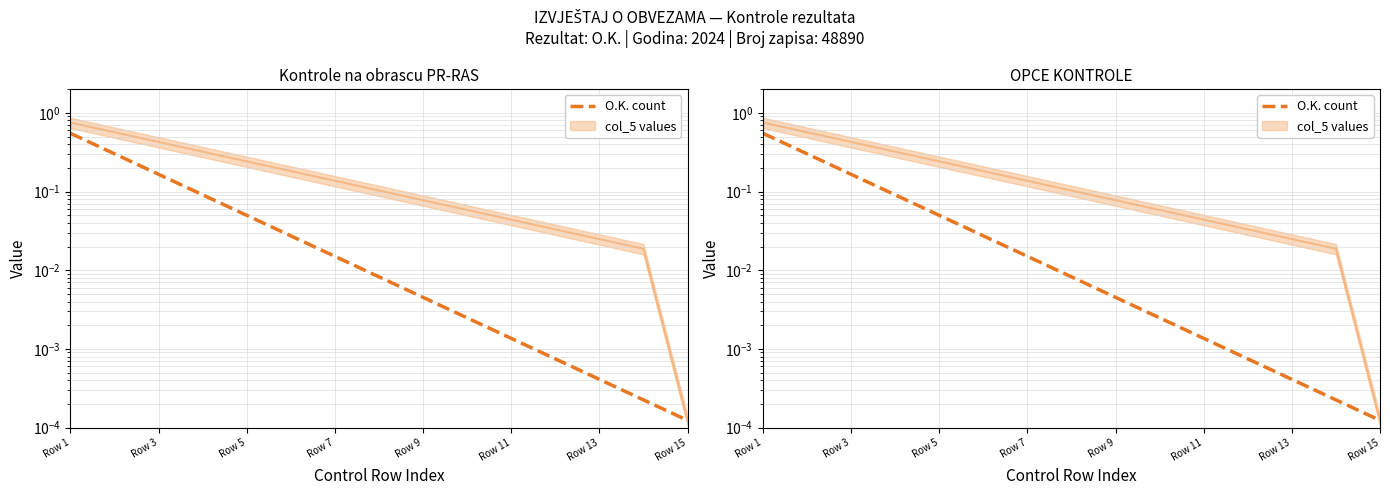

Read the value at Row 3.

0.2